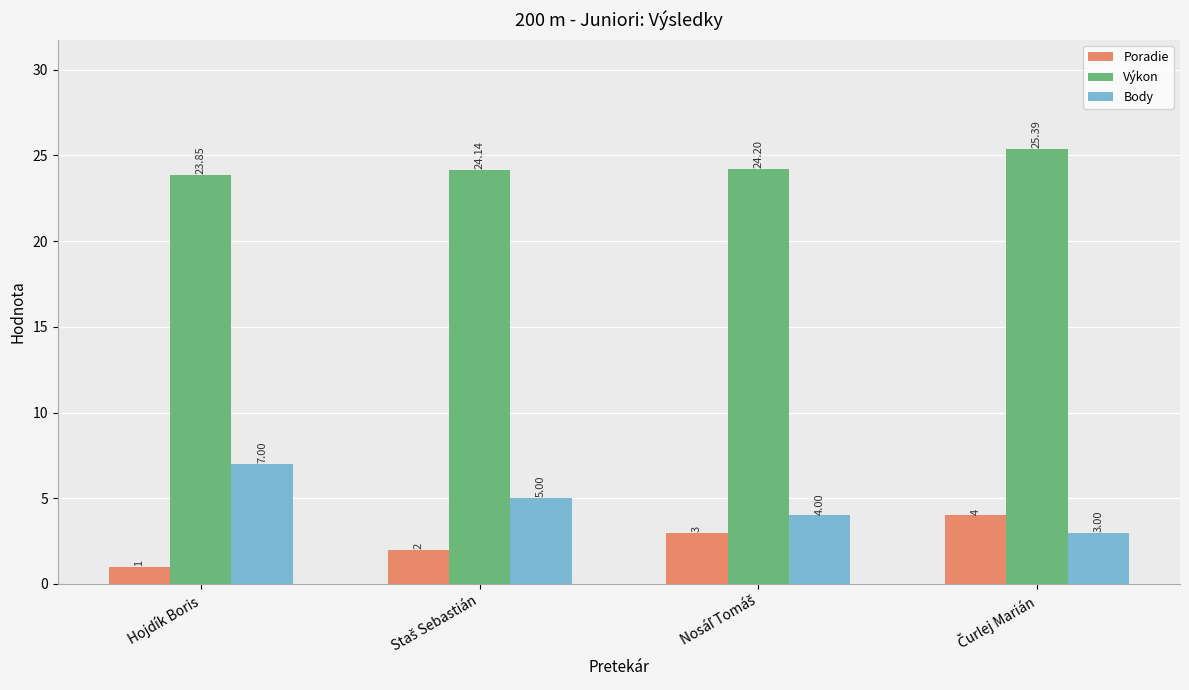

At how many categories does at least one series exceed 4?

4